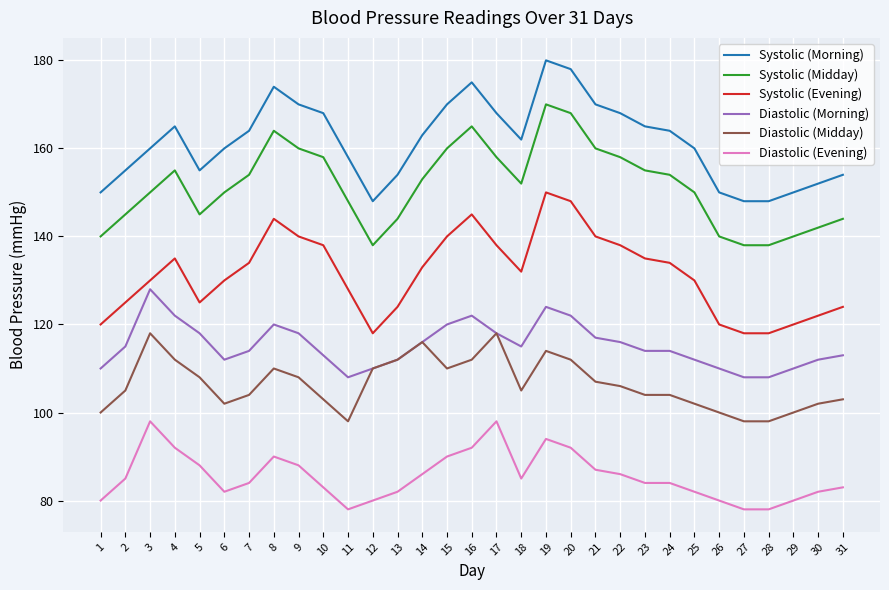

Is the value of Diastolic (Morning) at 17 greater than the value of Systolic (Midday) at 15?

No